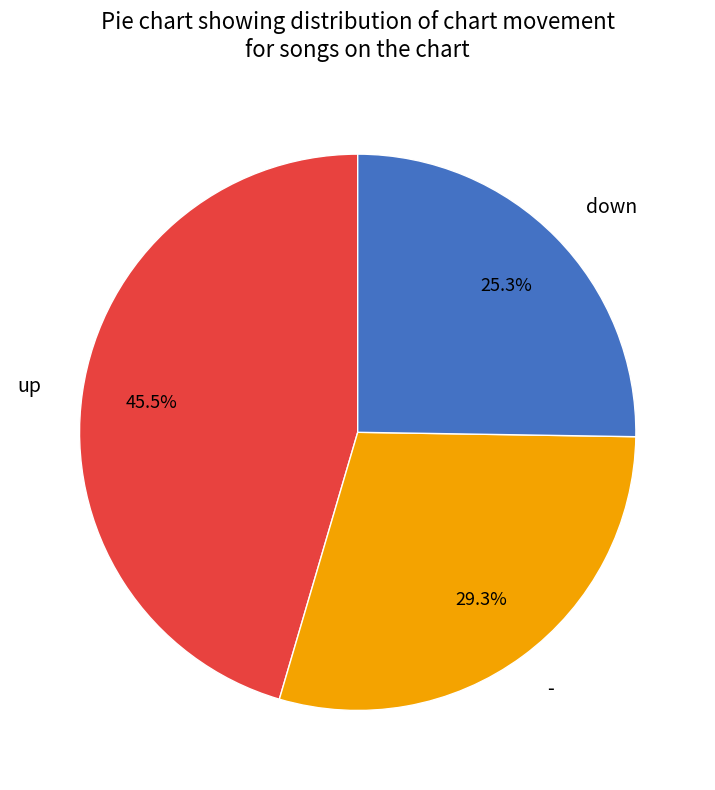

How many slices are in this pie chart?

3